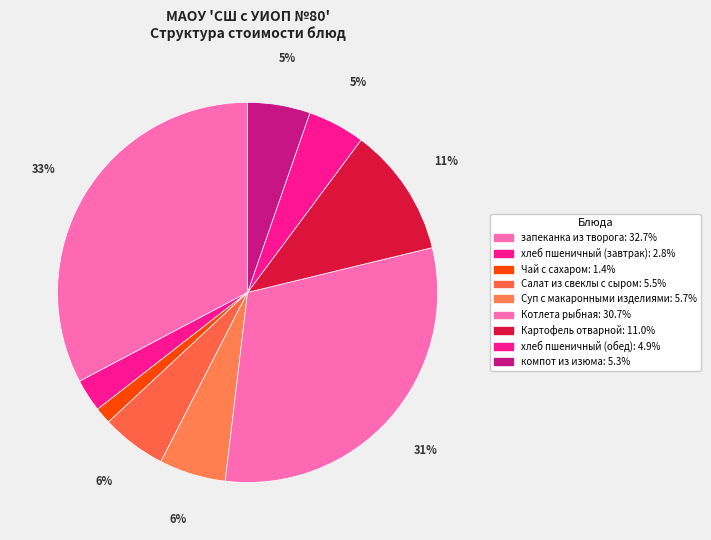

How many segments does this pie chart have?

9